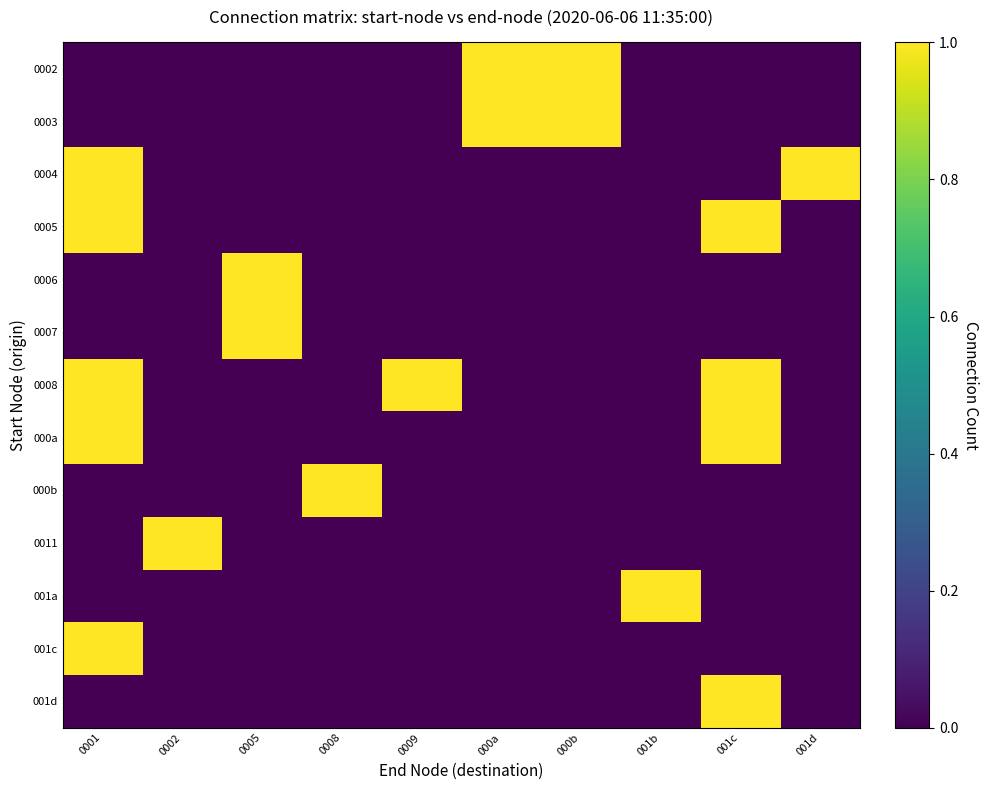

Between 000b and 001d, which is larger?

000b